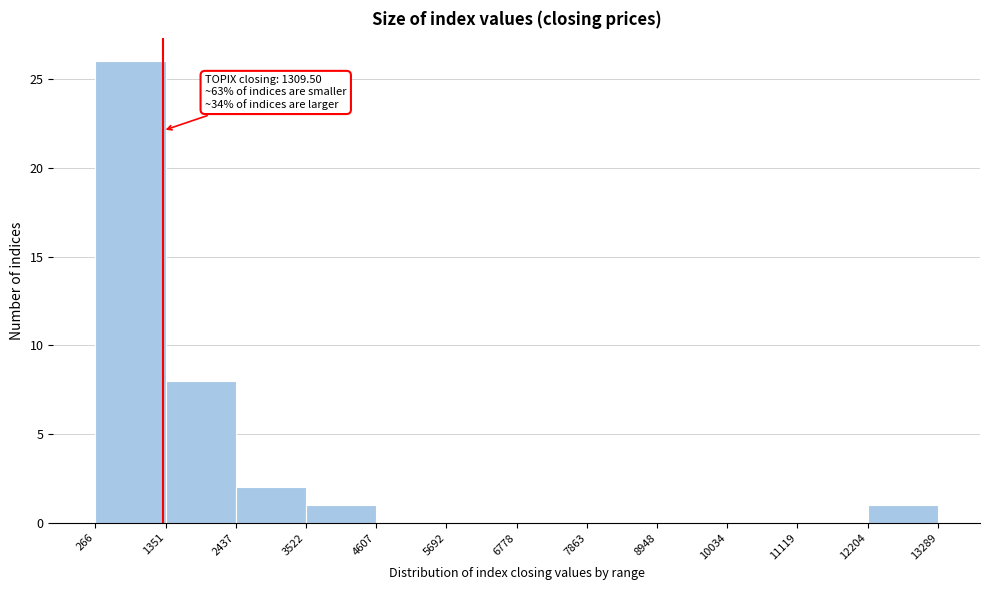

Which range on the x-axis has the tallest bar?

266 to 1351